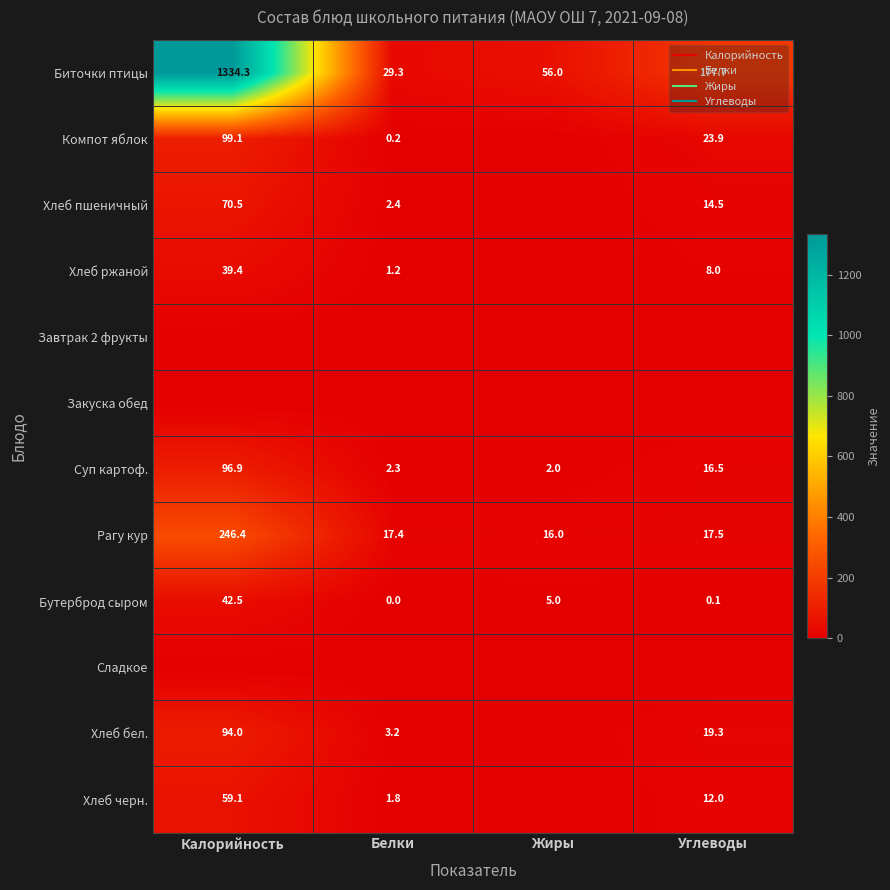

How many data points does each series have?

4